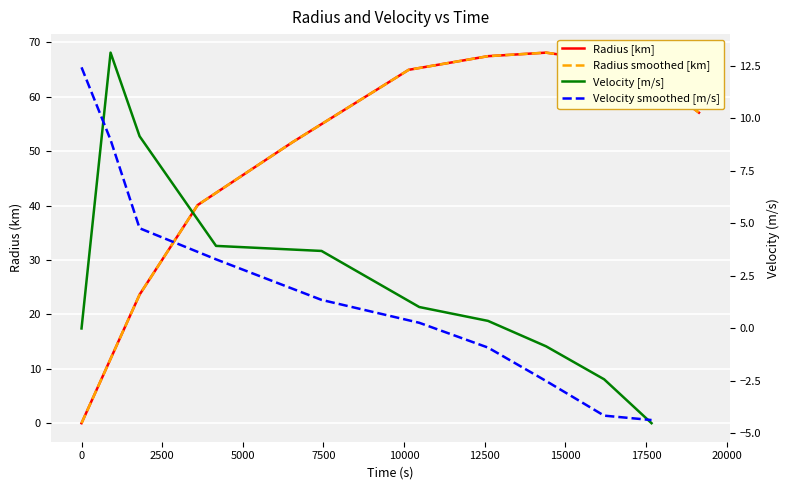

What is the difference between the maximum and minimum values in the Velocity smoothed [m/s] series?

16.8